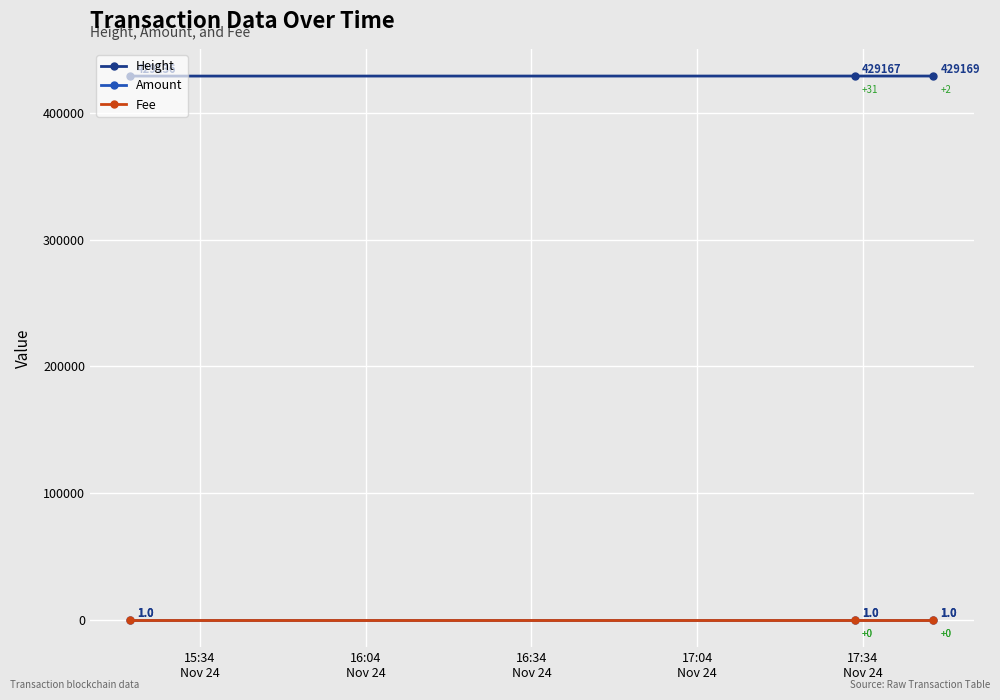

Is this an area chart (filled region under the line)?

No